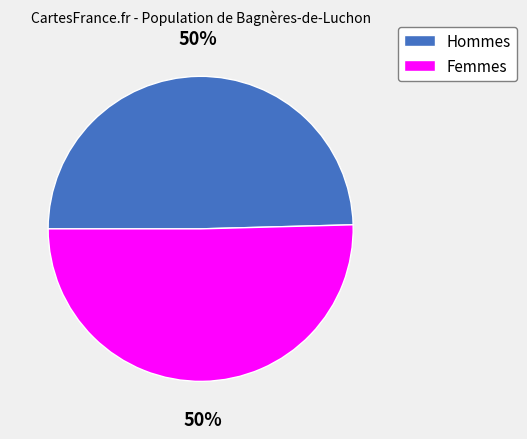

To the nearest percent, what is the average slice percentage?

50%